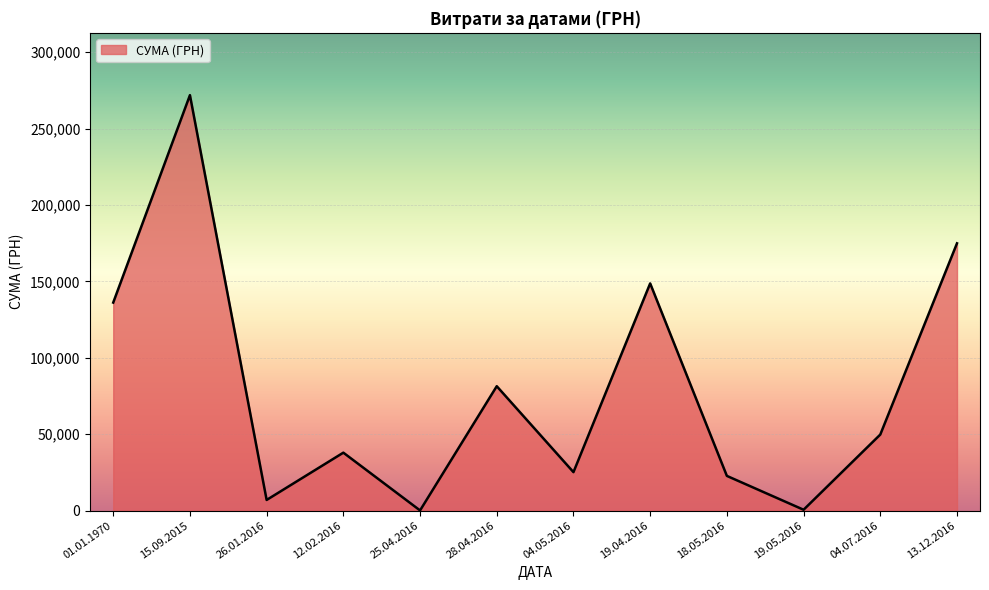

Which label corresponds to the largest value in the chart?

15.09.2015